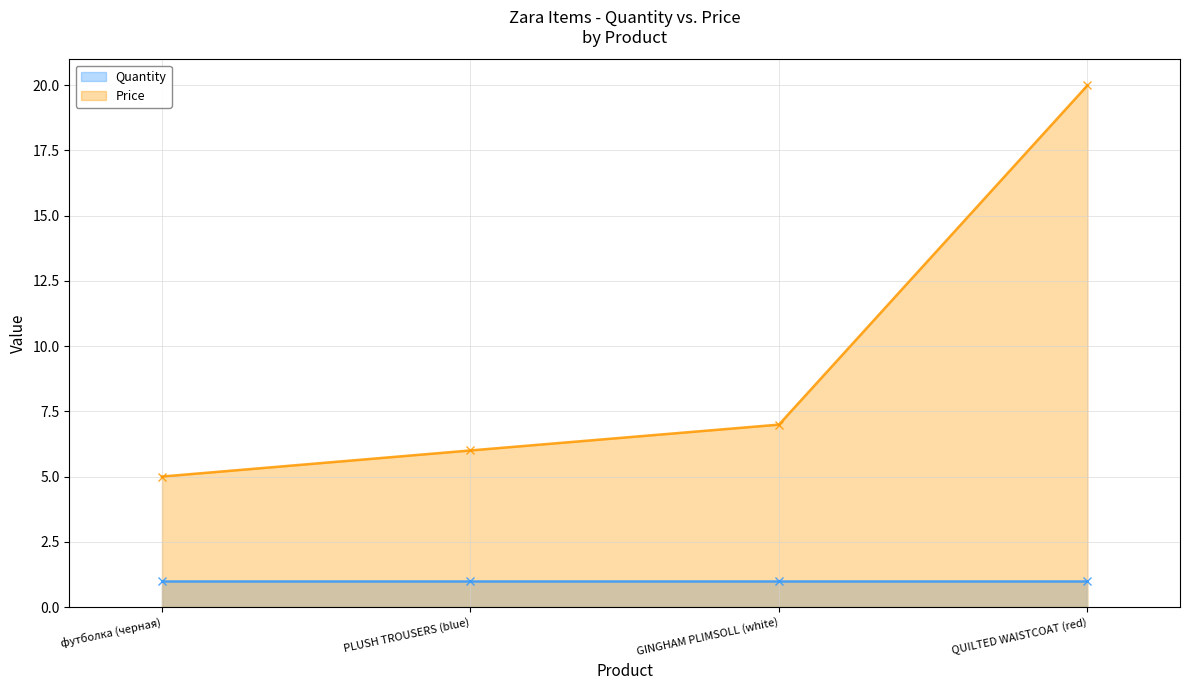

Which category has the highest value in the Price (line) series?

QUILTED WAISTCOAT (red)